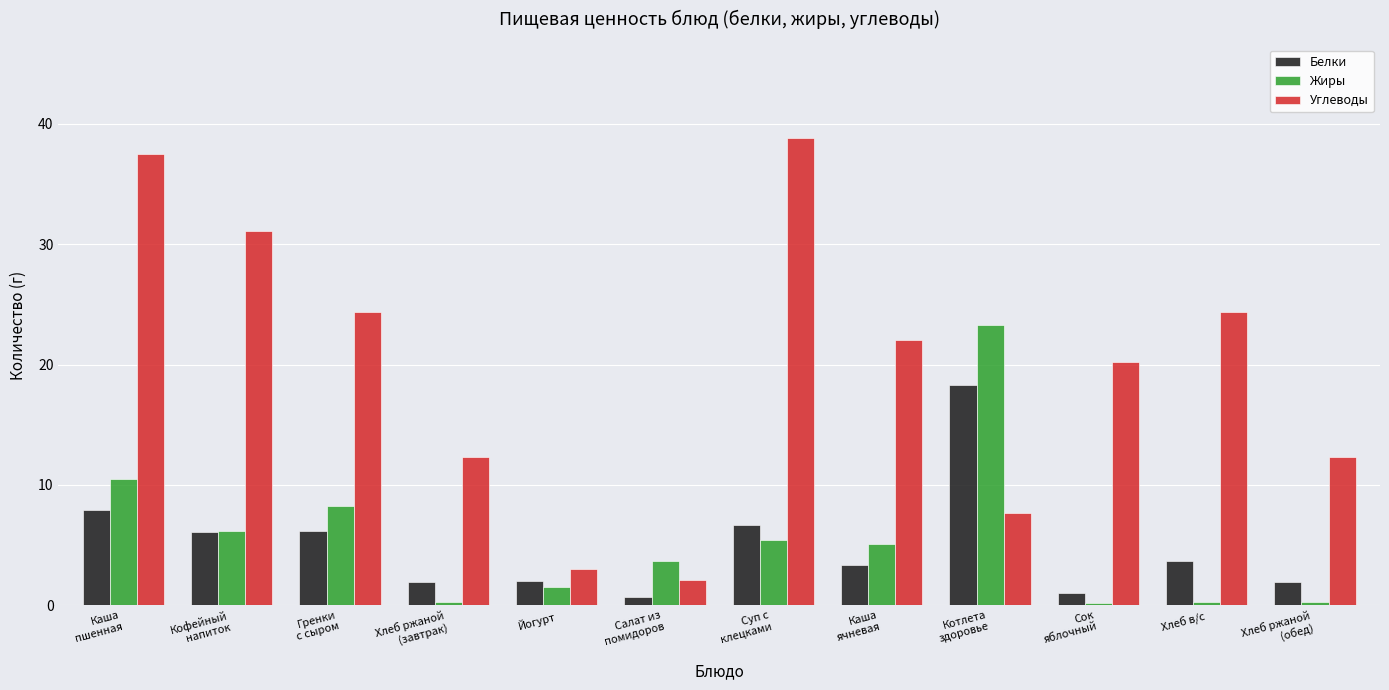

At which category is the sum across all series the highest?

Каша
пшенная